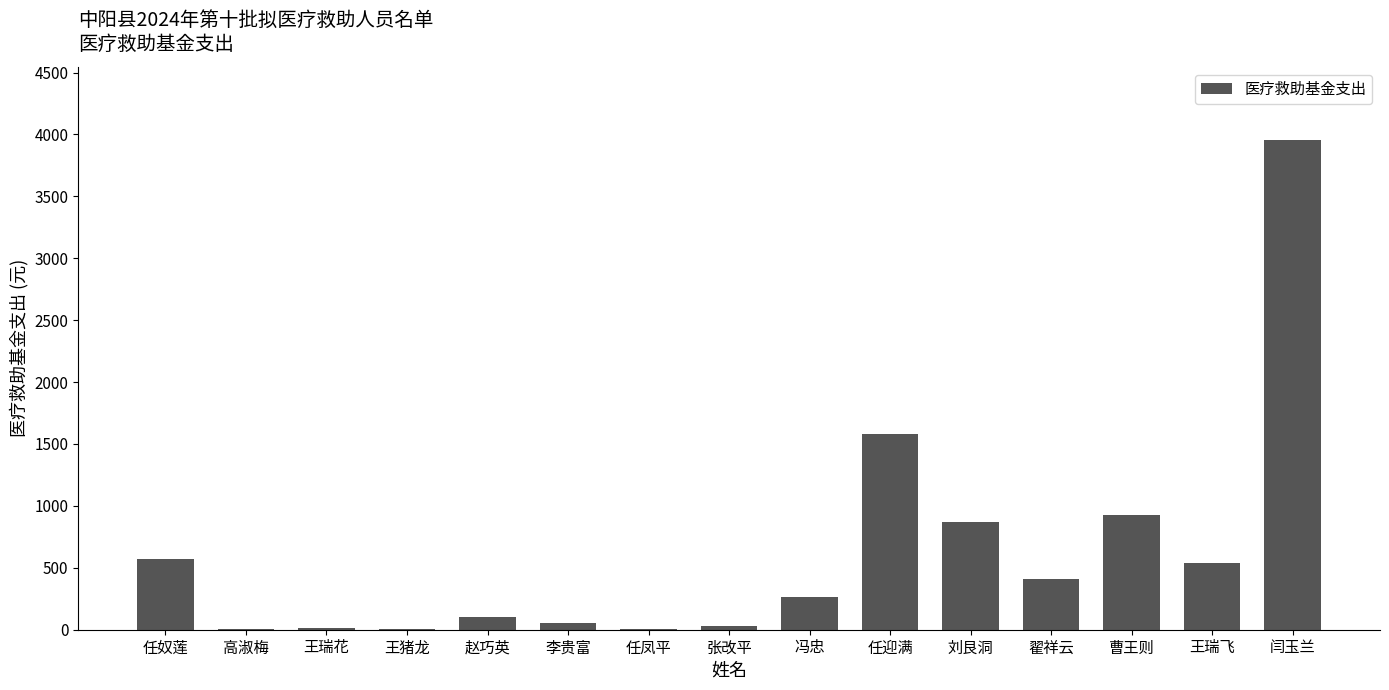

What is the difference between the values at 曹王则 and 翟祥云?

514.5